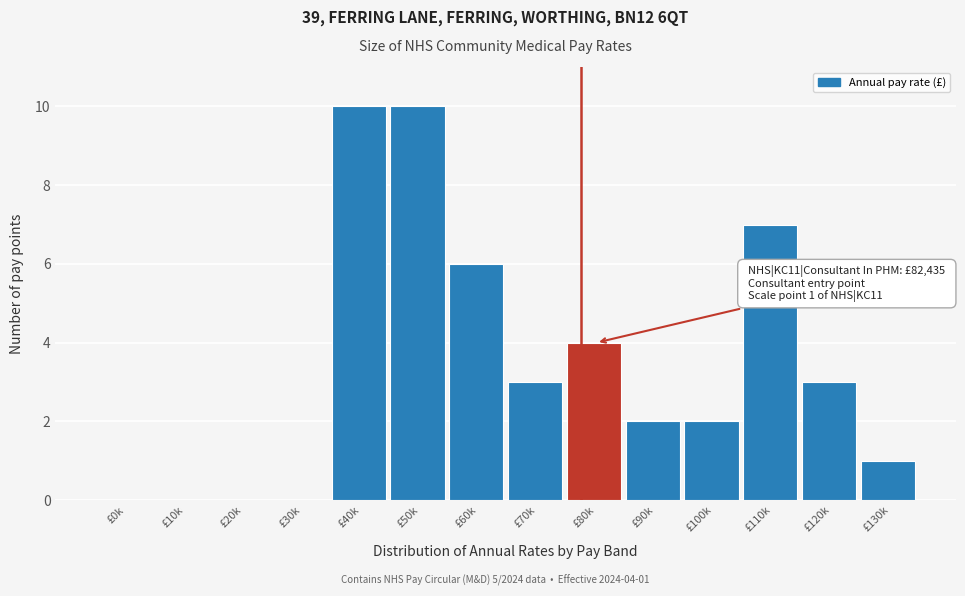

Reading left to right, extract all data points from this chart.

£0k=0	£10k=0	£20k=0	£30k=0	£40k=10	£50k=10	£60k=6	£70k=3	£80k=4	£90k=2	£100k=2	£110k=7	£120k=3	£130k=1